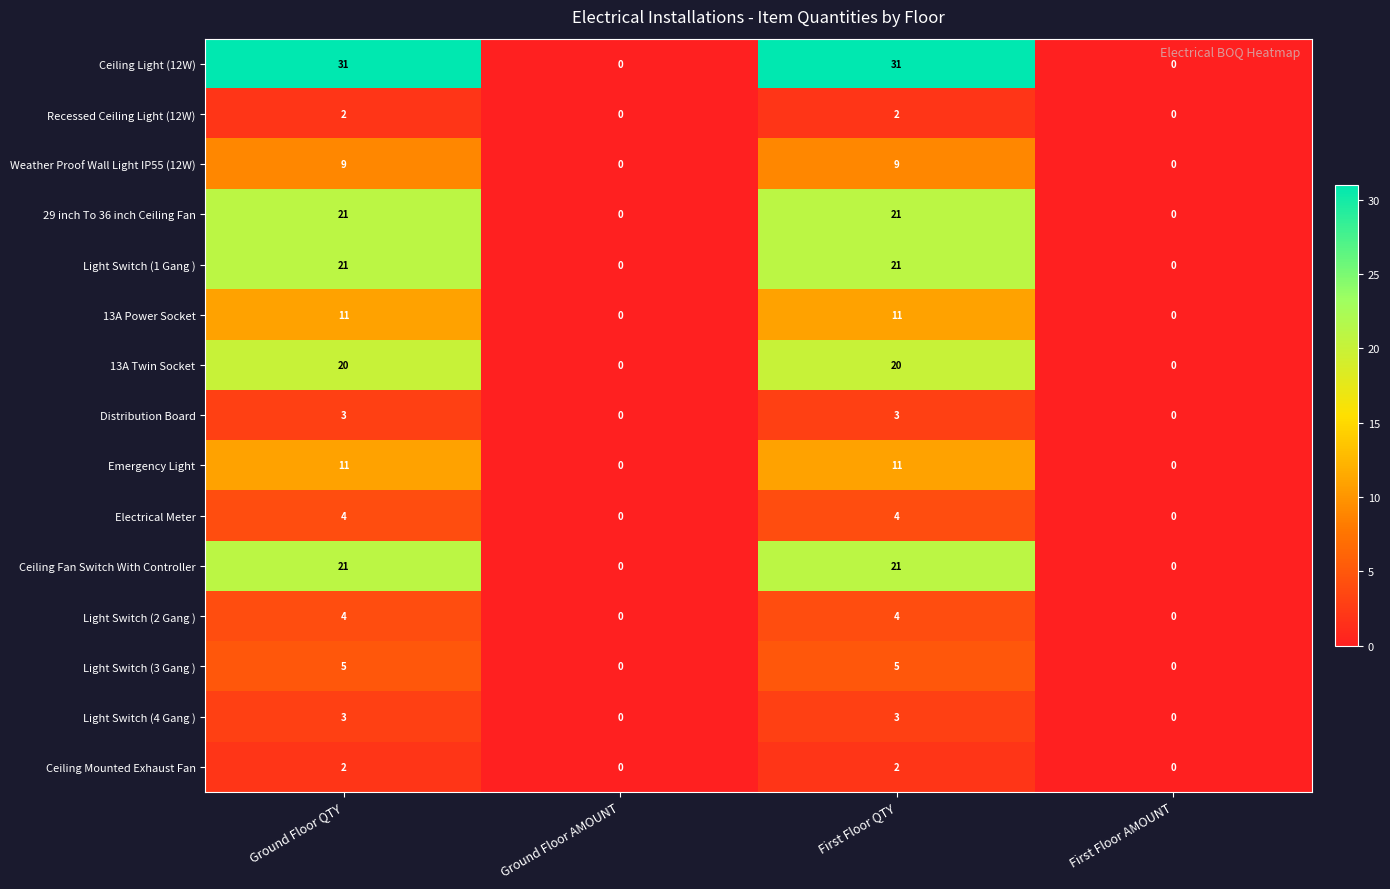

How many positive values does the Ceiling Mounted Exhaust Fan series have?

2